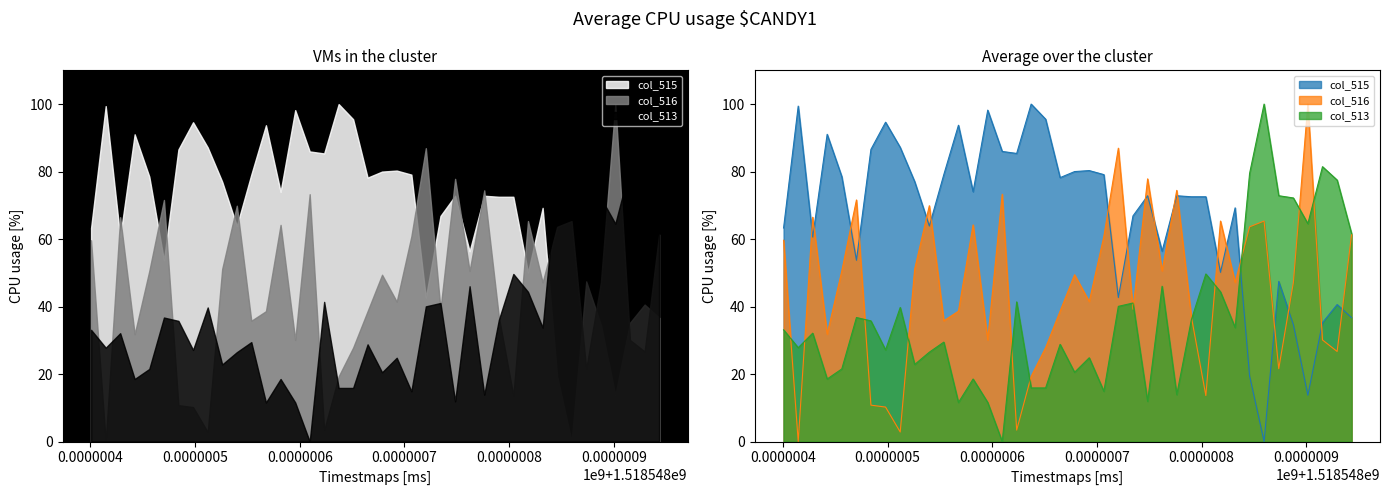

Reading left to right, transcribe all the data shown in this chart.

col_515: 59499=63.3	59500=99.4	59501=60.6	59502=91.0	59503=78.5	59504=53.7	59505=86.6	59506=94.6	59507=87.2	59508=77.0	59509=63.9	59510=79.1	59511=93.7	59512=74.0	59513=98.2	59514=86.0	59515=85.4	59516=100.0	59517=95.5	59518=78.2	59519=80.0	59520=80.3	59521=79.1	59522=42.7	59523=66.9	59524=72.8	59525=56.4	59526=72.8	59527=72.5	59528=72.5	59529=50.1	59530=69.3	59531=19.4	59532=0.0	59533=47.5	59534=34.6	59535=13.7	59536=35.2	59537=40.6	59538=36.7
col_516: 59499=59.7	59500=0.0	59501=66.5	59502=31.8	59503=50.6	59504=71.6	59505=10.8	59506=10.2	59507=2.8	59508=51.1	59509=69.9	59510=35.8	59511=38.6	59512=64.2	59513=30.1	59514=73.3	59515=3.4	59516=19.3	59517=27.8	59518=38.6	59519=49.4	59520=41.5	59521=60.8	59522=86.9	59523=39.2	59524=77.8	59525=50.6	59526=74.4	59527=36.9	59528=13.6	59529=65.3	59530=47.2	59531=63.6	59532=65.3	59533=21.6	59534=47.2	59535=100.0	59536=30.1	59537=26.7	59538=61.4
col_513: 59499=33.1	59500=27.8	59501=32.1	59502=18.5	59503=21.5	59504=36.8	59505=35.8	59506=27.2	59507=39.7	59508=22.8	59509=26.5	59510=29.5	59511=11.6	59512=18.5	59513=11.6	59514=0.0	59515=41.4	59516=15.9	59517=15.9	59518=28.8	59519=20.5	59520=24.8	59521=14.9	59522=40.1	59523=41.1	59524=11.9	59525=46.0	59526=13.9	59527=36.1	59528=49.7	59529=44.4	59530=33.8	59531=79.5	59532=100.0	59533=72.8	59534=72.2	59535=64.6	59536=81.5	59537=77.5	59538=61.6